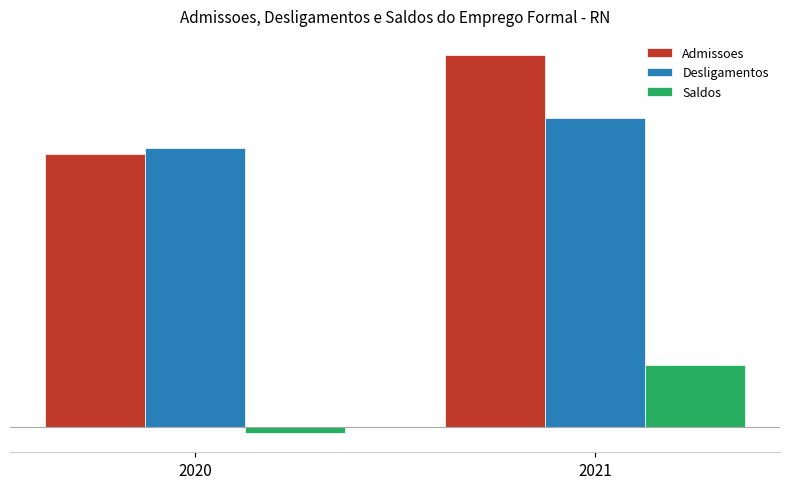

Does the chart contain any negative values?

Yes